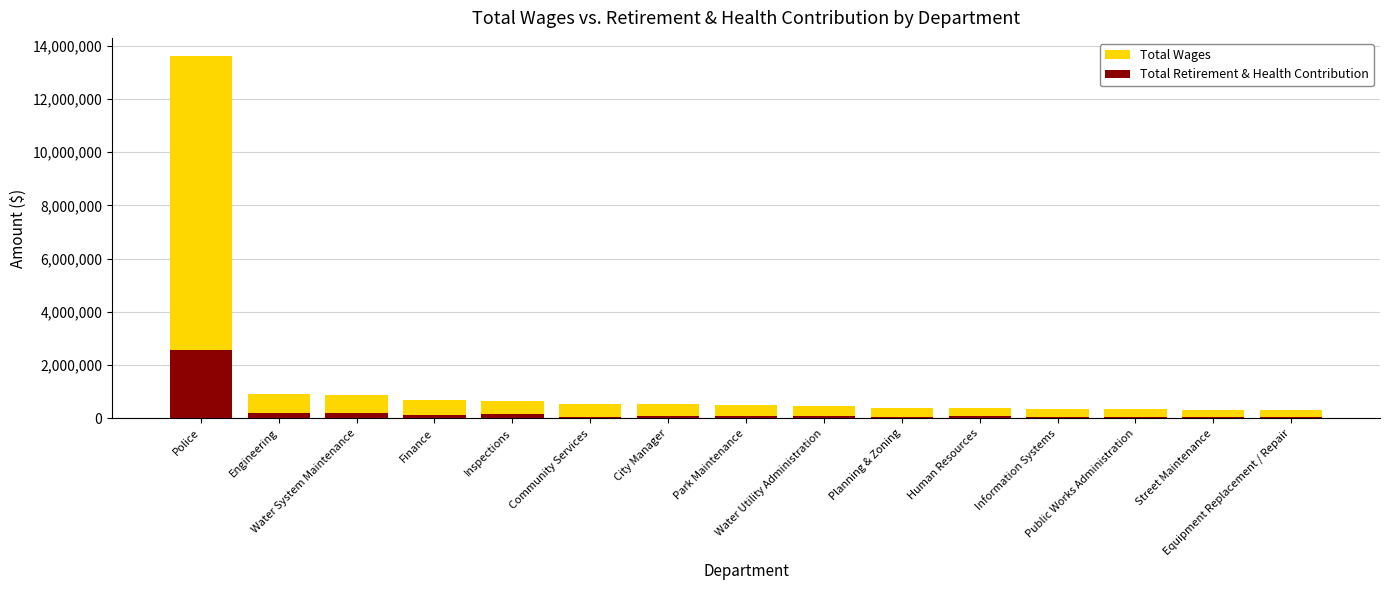

Rank the categories by Total Retirement & Health Contribution value from lowest to highest.

Street Maintenance, Equipment Replacement / Repair, Planning & Zoning, Information Systems, Community Services, Public Works Administration, Water Utility Administration, City Manager, Park Maintenance, Human Resources, Finance, Inspections, Water System Maintenance, Engineering, Police